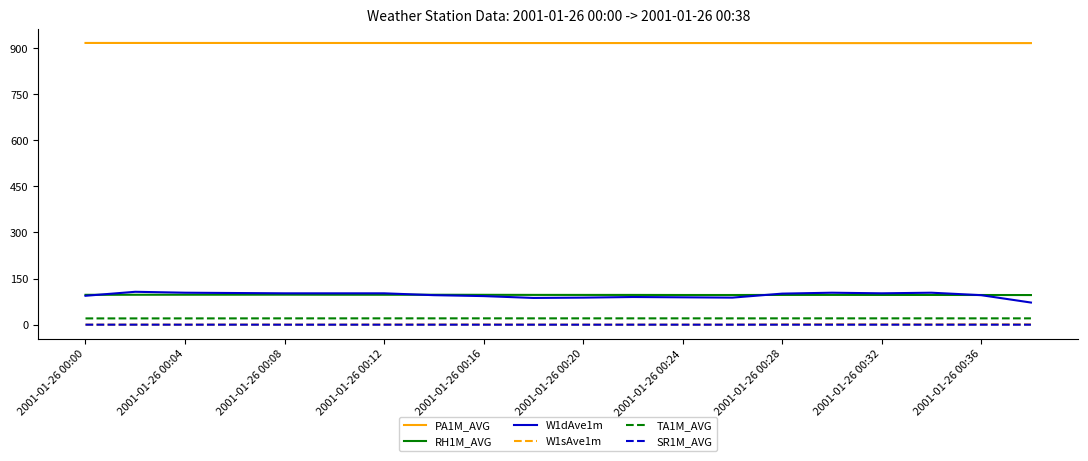

True or false: W1dAve1m and SR1M_AVG intersect in this chart.

False